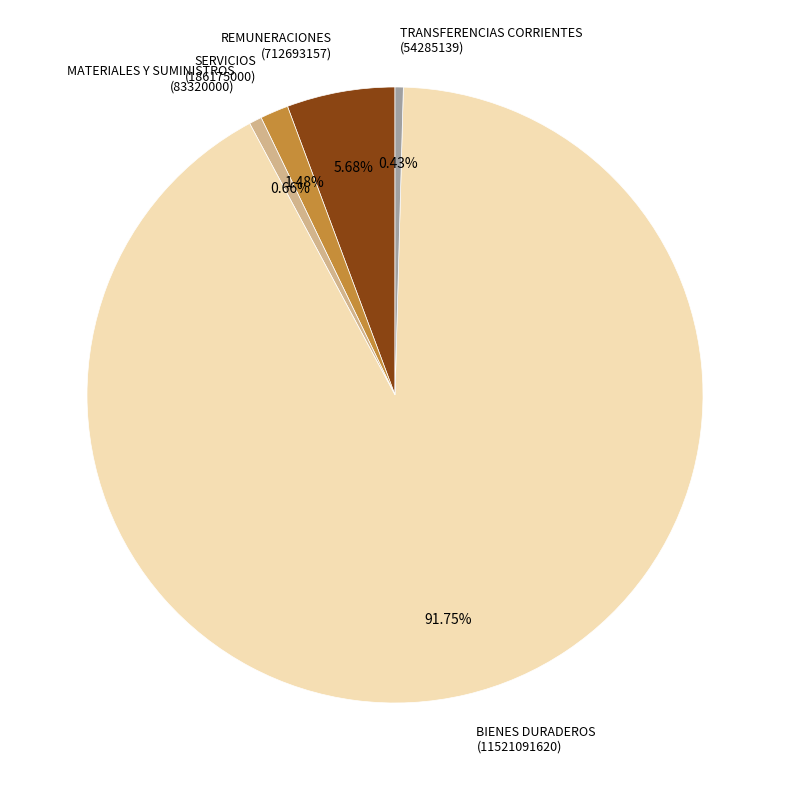

Which has a higher value, SERVICIOS or REMUNERACIONES?

REMUNERACIONES